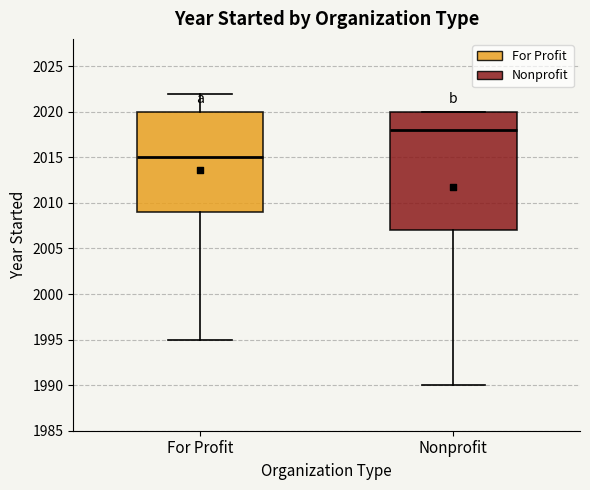

Which box is the tallest, from its lower edge to its upper edge?

Nonprofit